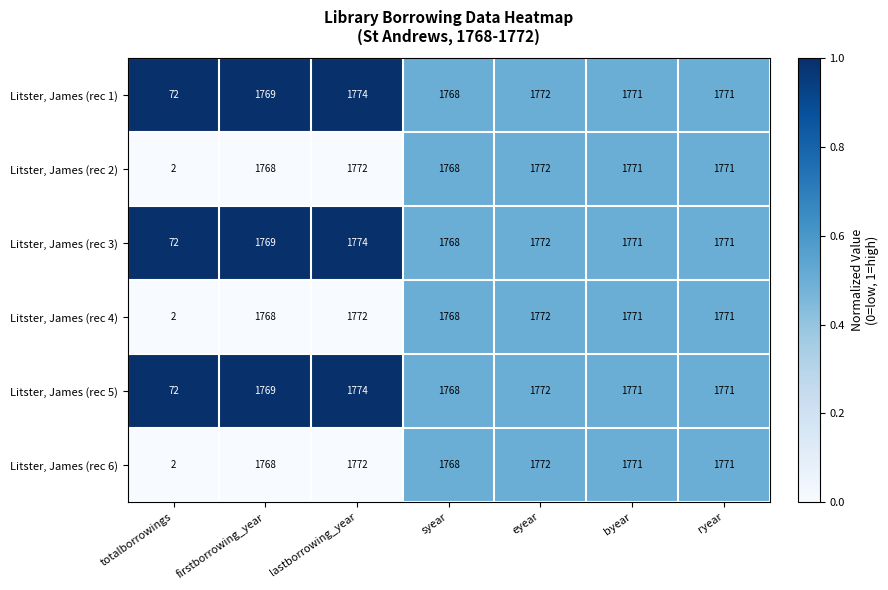

At which category is the sum across all series the highest?

lastborrowing_year